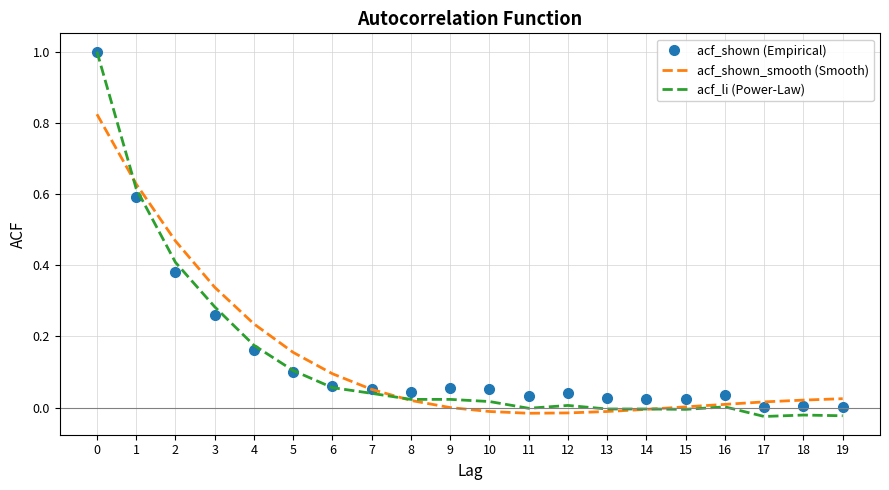

What is the maximum value for acf_li (Power-Law)?

1.0